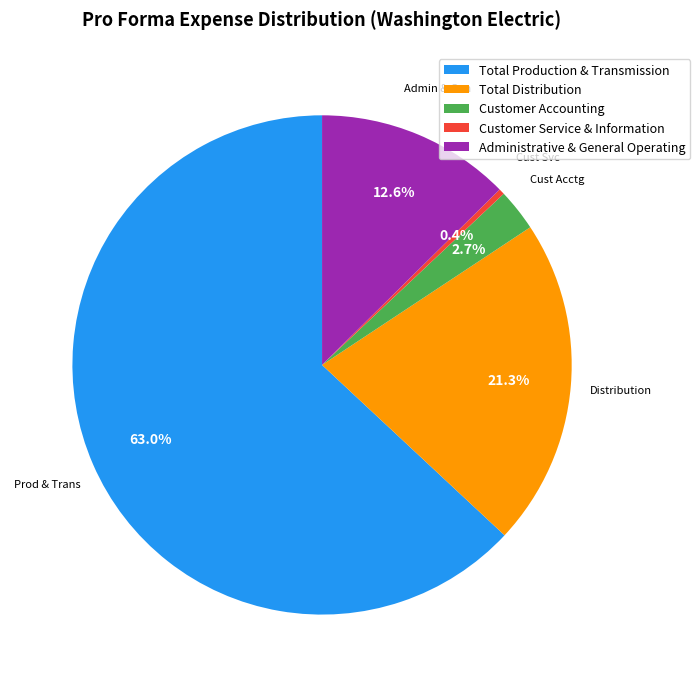

Does any single category account for the majority?

Yes